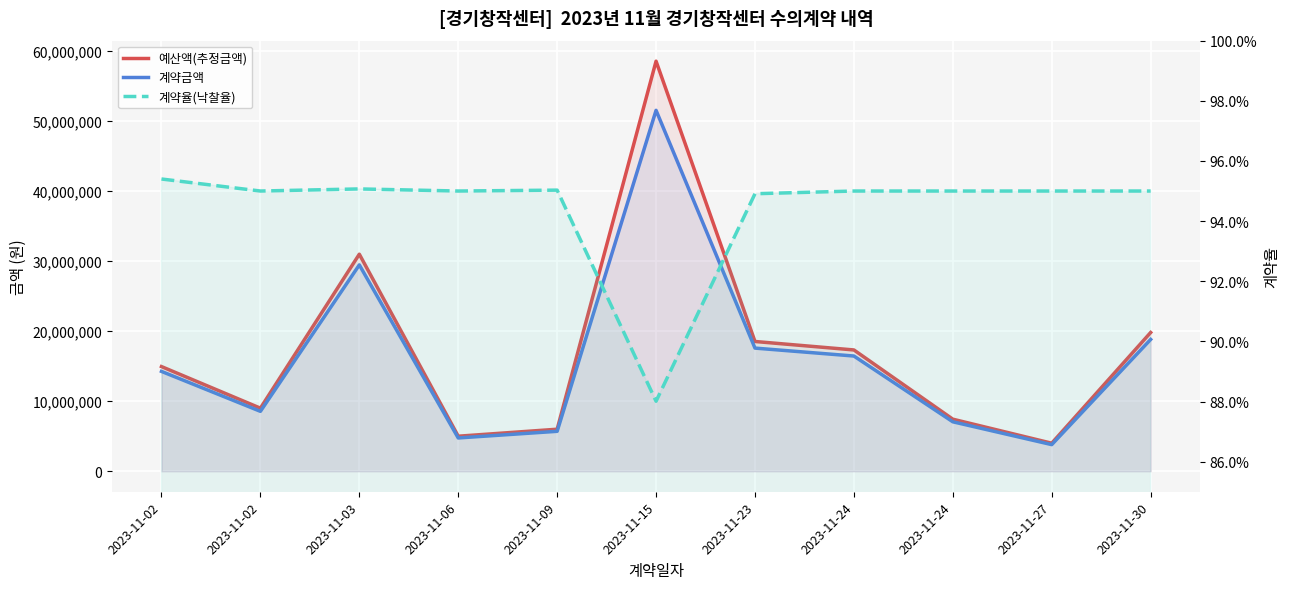

Which series changed the most between 2023-11-06 and 2023-11-09?

예산액(추정금액)